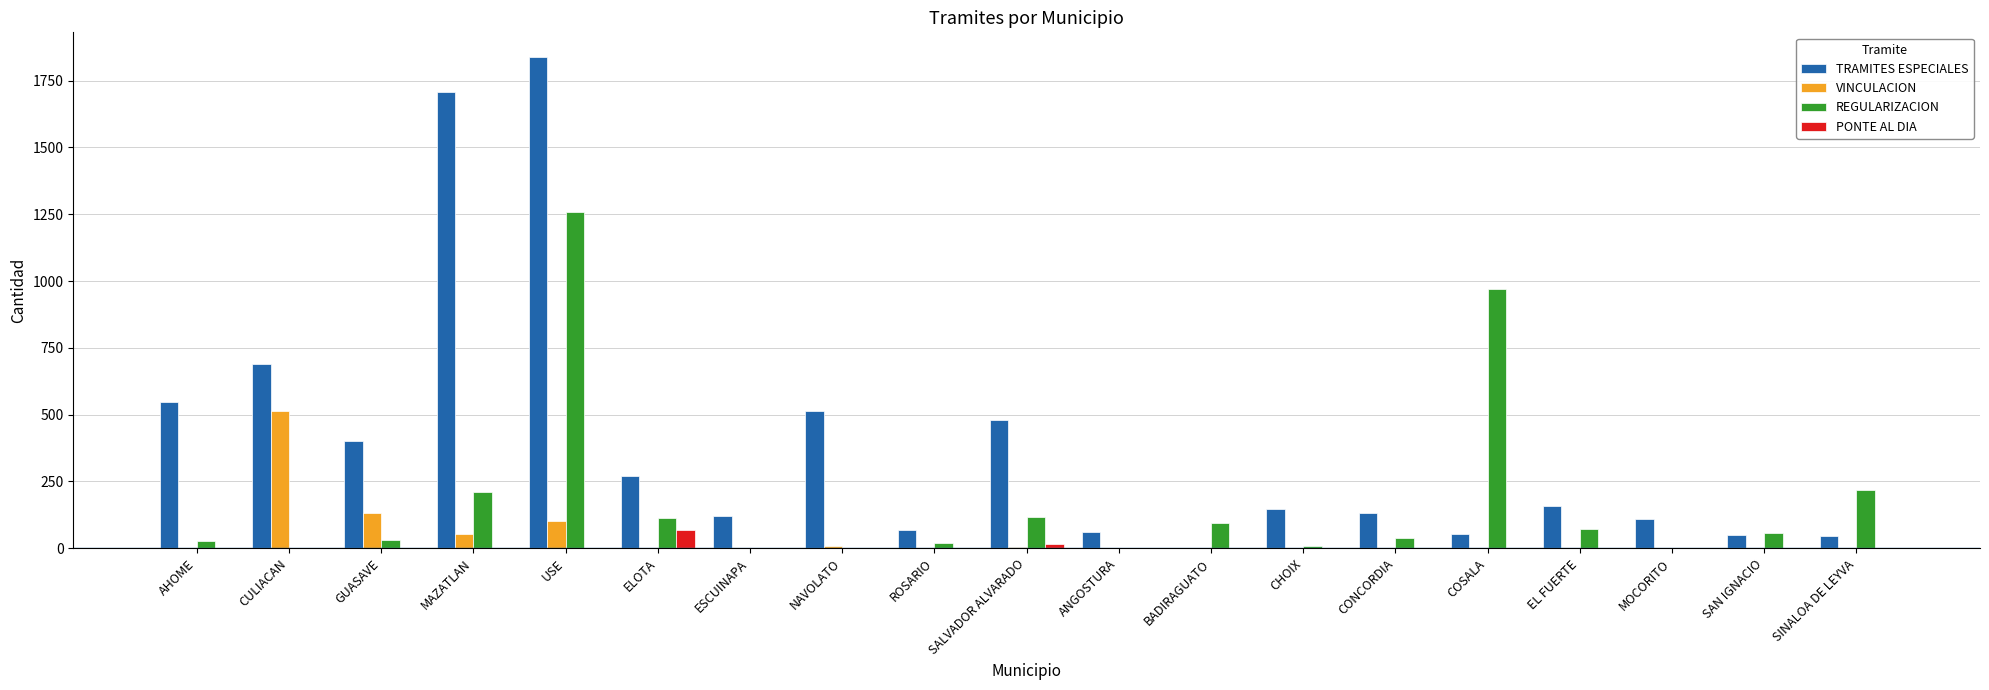

The value of TRAMITES ESPECIALES at CHOIX is 239. True or false?

False